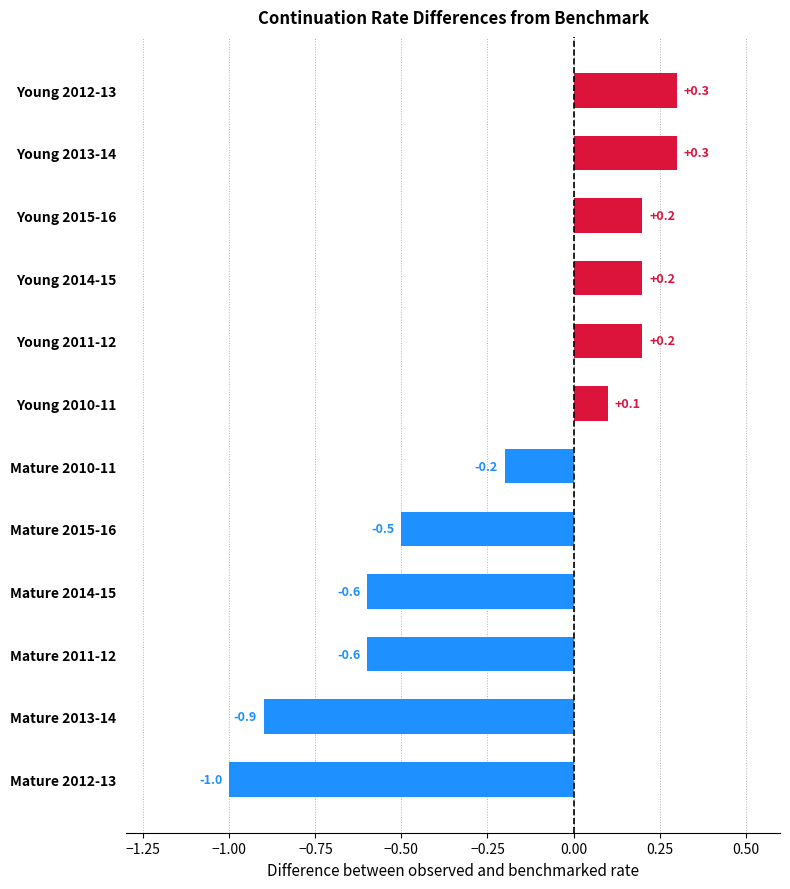

Reading bottom to top, transcribe all the data shown in this chart.

Mature 2012-13=-1.0	Mature 2013-14=-0.9	Mature 2011-12=-0.6	Mature 2014-15=-0.6	Mature 2015-16=-0.5	Mature 2010-11=-0.2	Young 2010-11=0.1	Young 2011-12=0.2	Young 2014-15=0.2	Young 2015-16=0.2	Young 2013-14=0.3	Young 2012-13=0.3